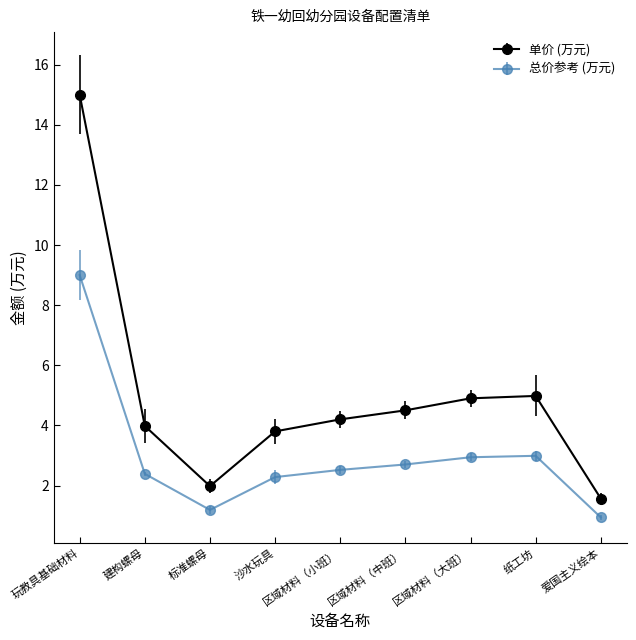

Does the chart have visible grid lines?

No